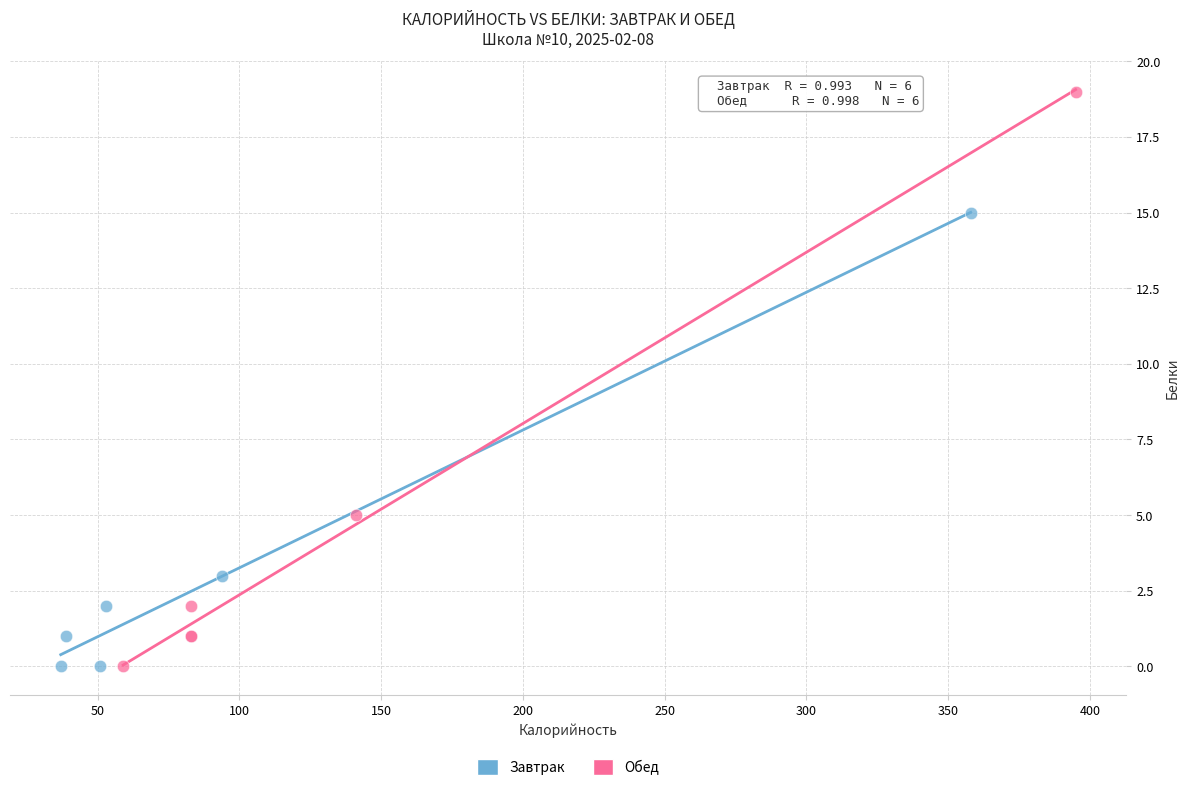

Which series contains the highest Y value?

Обед